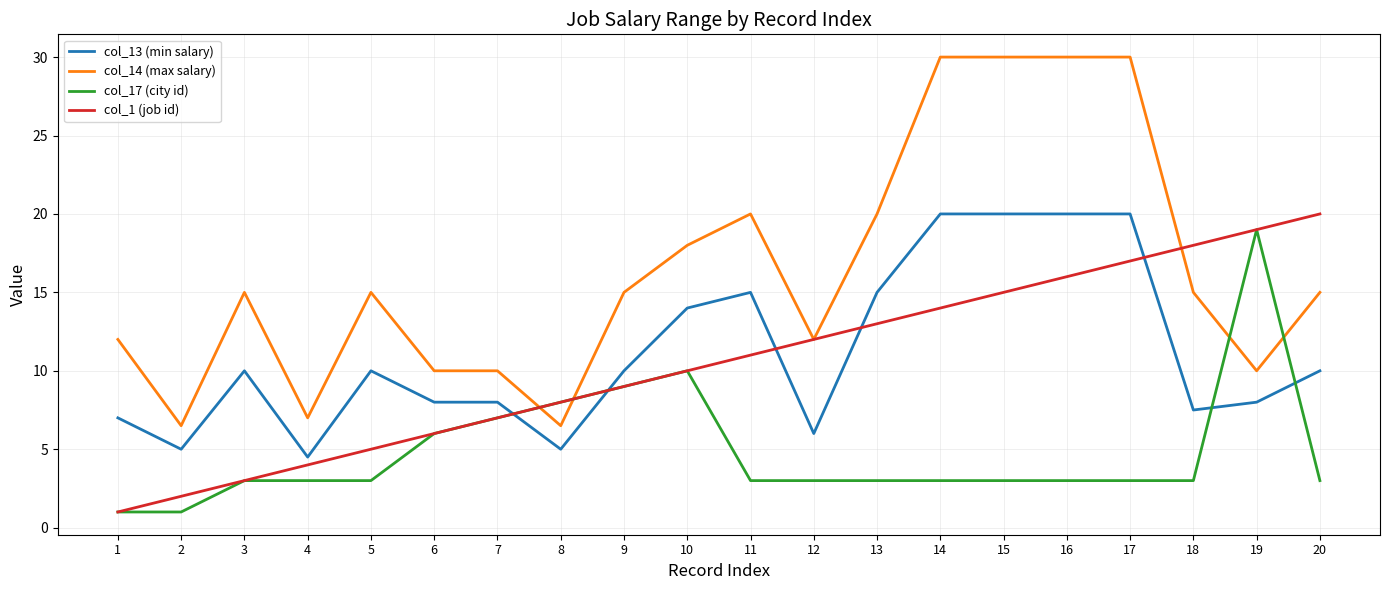

What is the total value across all series at 16?

69.0